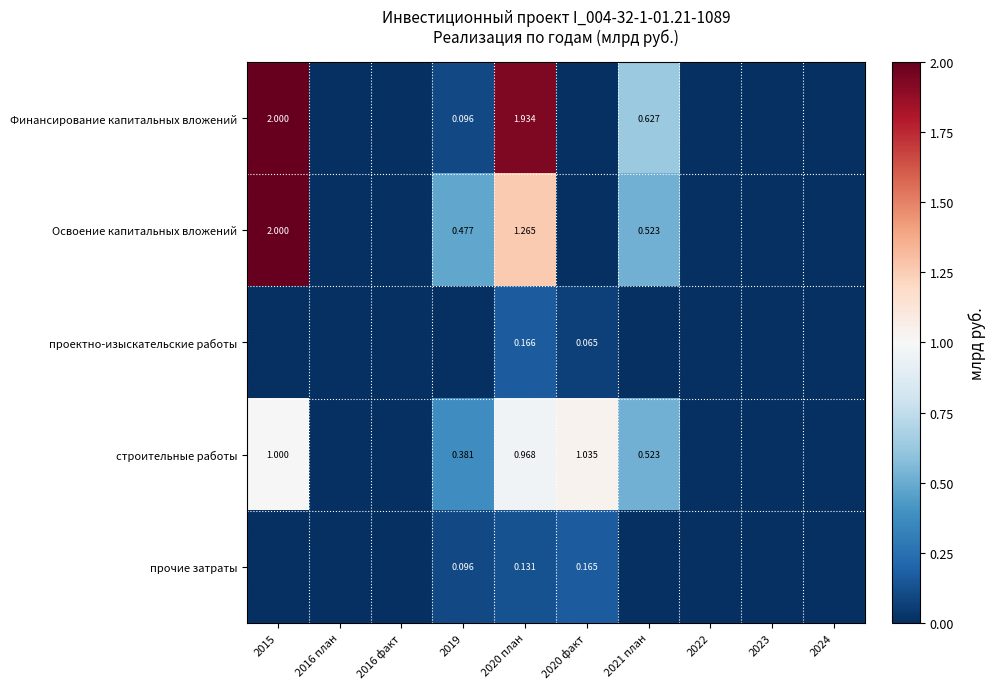

Is the value of проектно-изыскательские работы at 2020 план greater than the value of Освоение капитальных вложений at 2019?

No